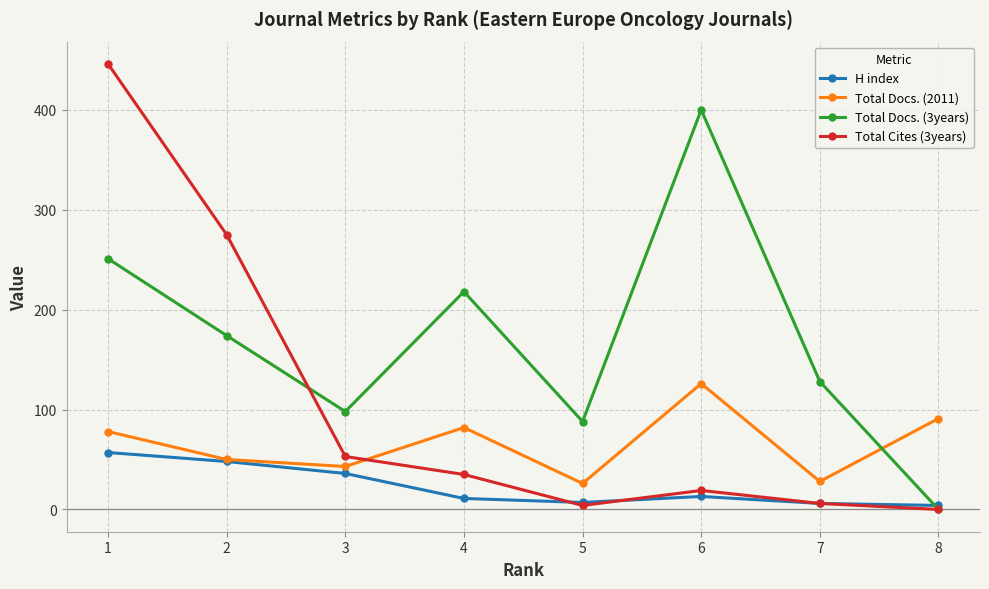

True or false: H index and Total Cites (3years) intersect in this chart.

True